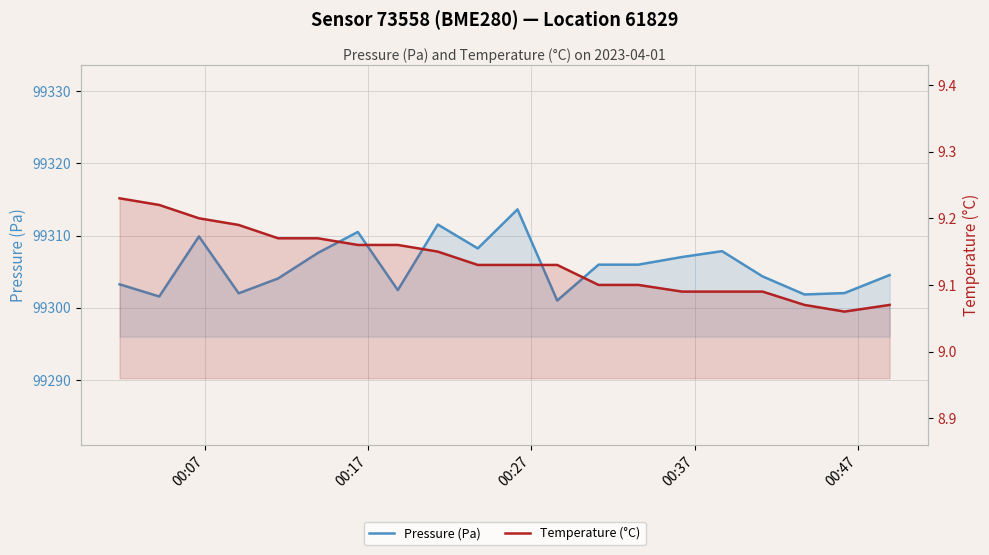

True or false: Pressure (Pa) has a value of 54253.6 at 19.

False